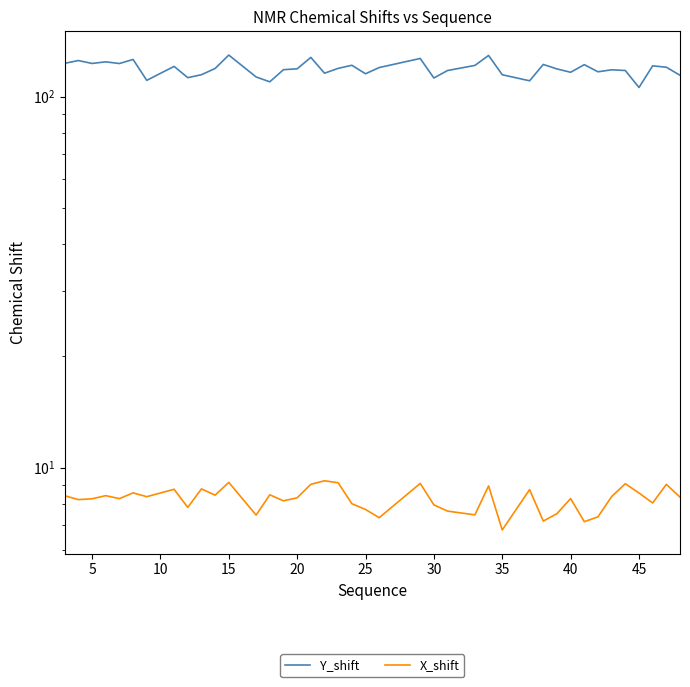

True or false: X_shift and Y_shift intersect in this chart.

False